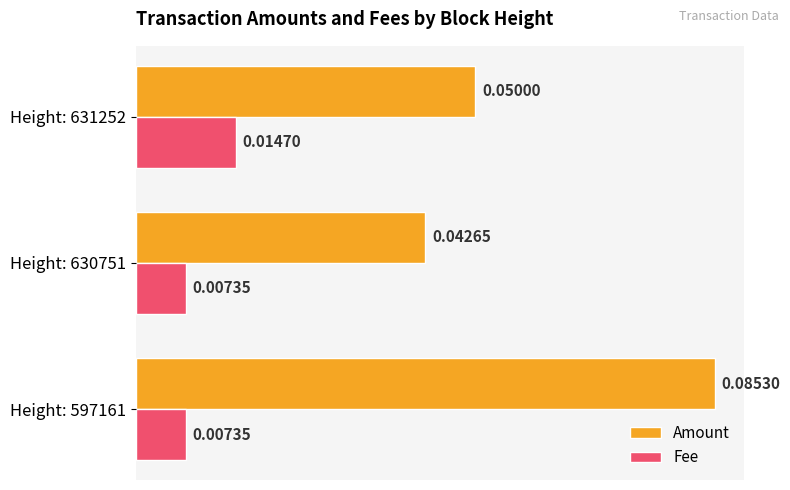

Which series changed the most between Height: 597161 and Height: 631252?

Amount